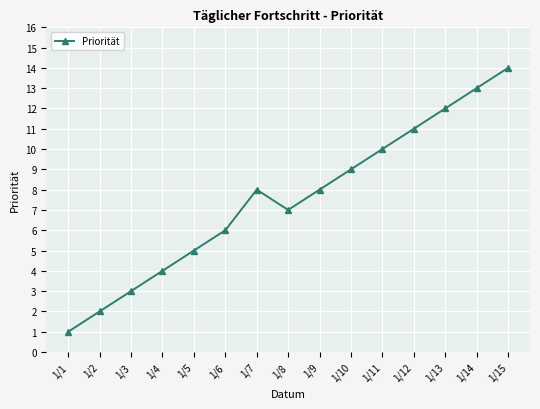

What is the change in value from 1/5 to 1/8?

+2